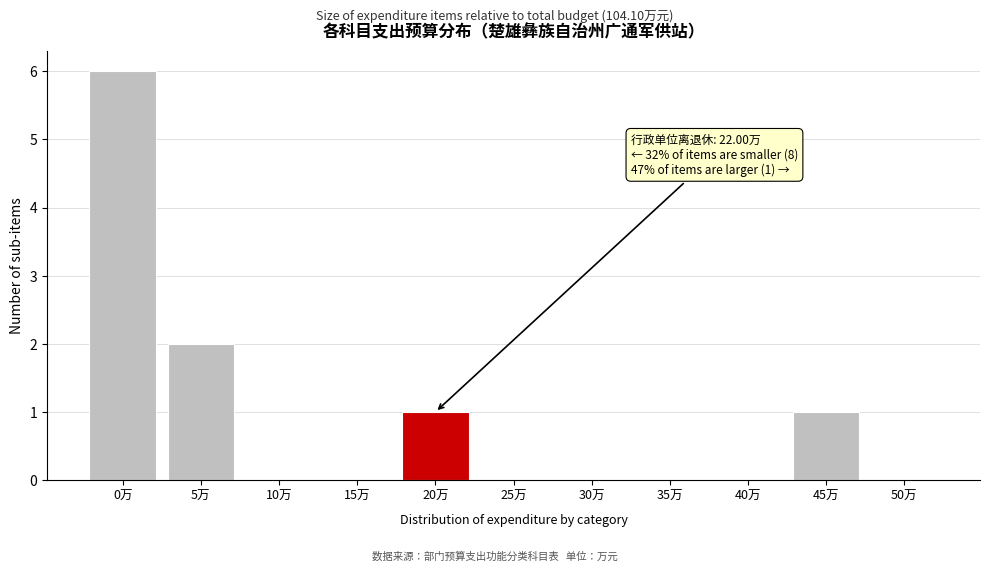

Reading left to right, what are all the values shown in this chart?

0万=6	5万=2	10万=0	15万=0	20万=1	25万=0	30万=0	35万=0	40万=0	45万=1	50万=0